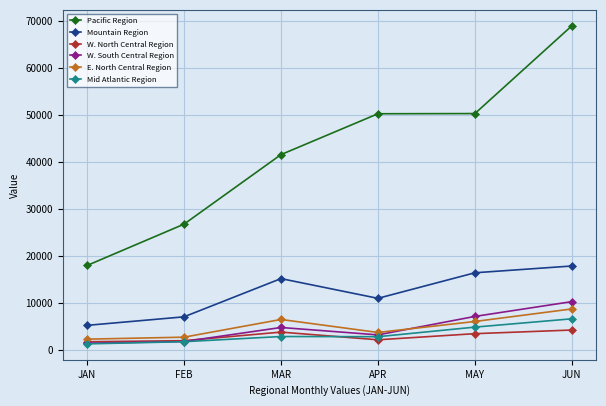

Which series has the largest total across all categories?

Pacific Region